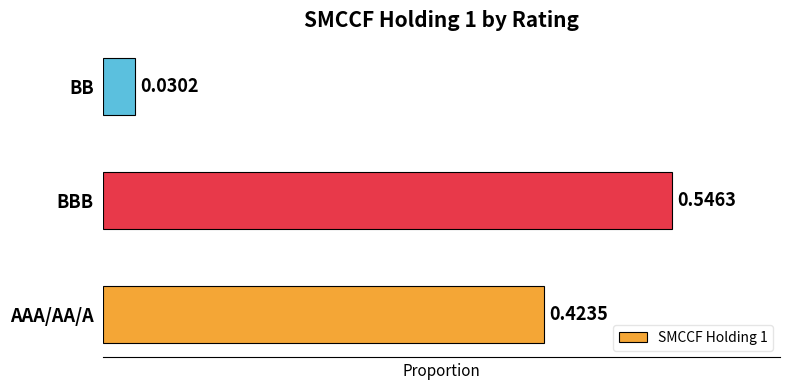

What is the sum of all values?

1.0